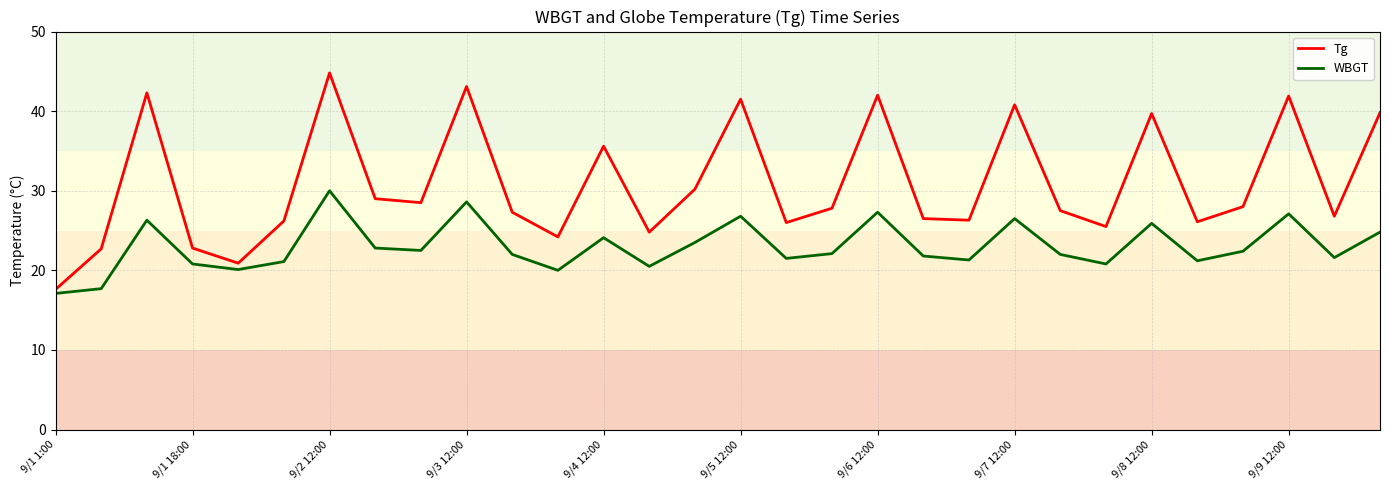

Which series has the largest total across all categories?

Tg